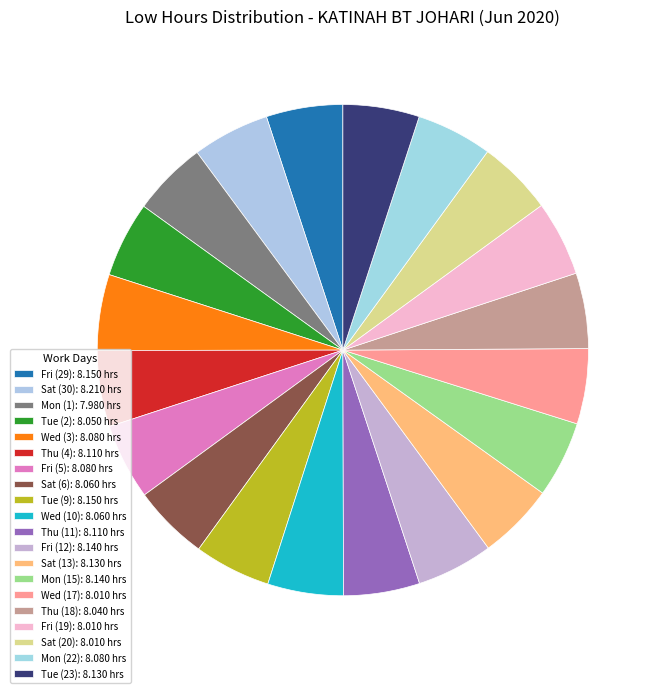

How many segments does this pie chart have?

20